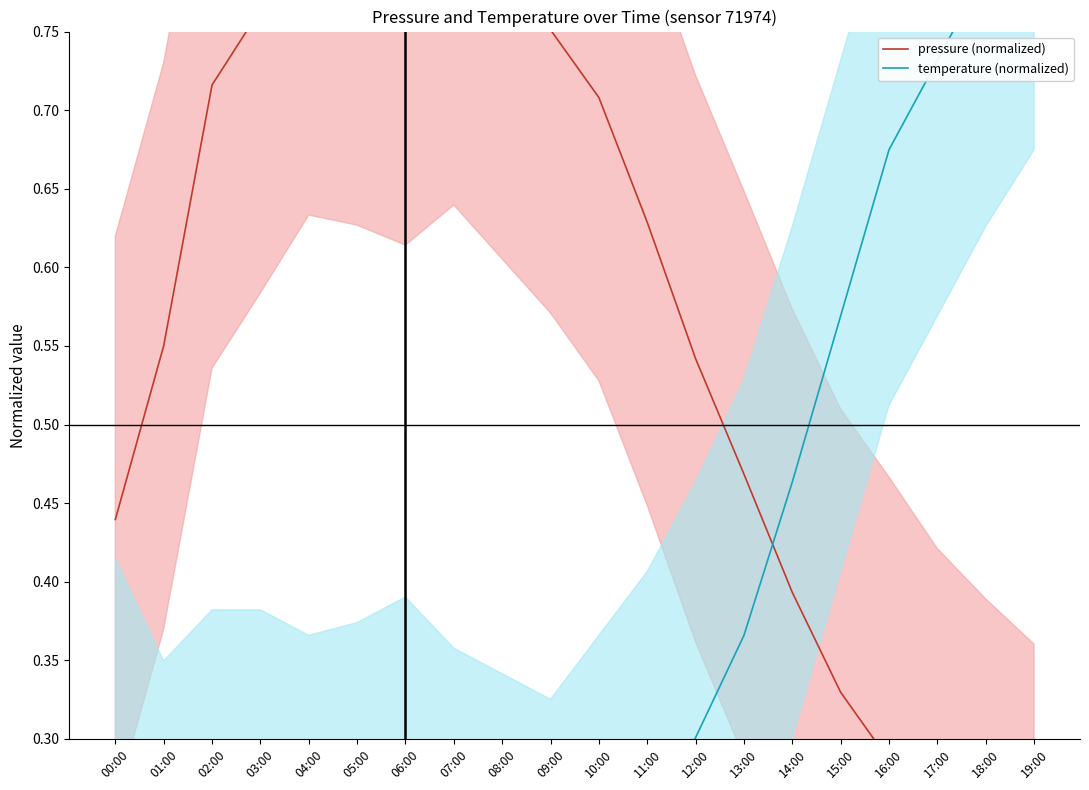

Reading left to right, what are all the values shown in this chart?

pressure (normalized): 00:00=0.4	01:00=0.6	02:00=0.7	03:00=0.8	04:00=0.8	05:00=0.8	06:00=0.8	07:00=0.8	08:00=0.8	09:00=0.8	10:00=0.7	11:00=0.6	12:00=0.5	13:00=0.5	14:00=0.4	15:00=0.3	16:00=0.3	17:00=0.2	18:00=0.2	19:00=0.2
temperature (normalized): 00:00=0.3	01:00=0.2	02:00=0.2	03:00=0.2	04:00=0.2	05:00=0.2	06:00=0.2	07:00=0.2	08:00=0.2	09:00=0.2	10:00=0.2	11:00=0.2	12:00=0.3	13:00=0.4	14:00=0.5	15:00=0.6	16:00=0.7	17:00=0.7	18:00=0.8	19:00=0.8